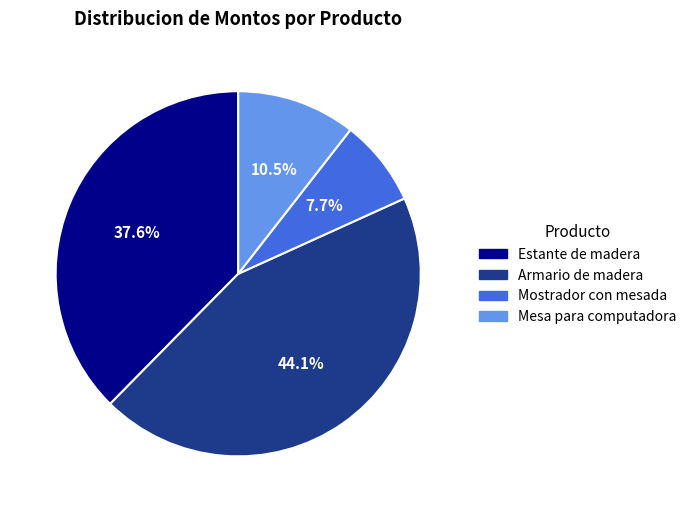

Is it true that Armario de madera is 44% of the pie?

True